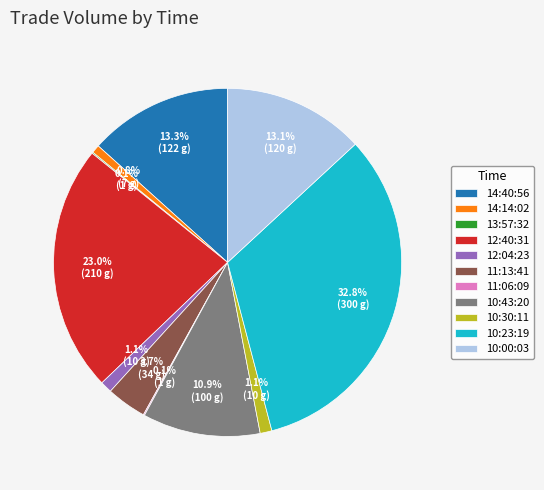

Is there any slice that represents more than half of the pie?

No